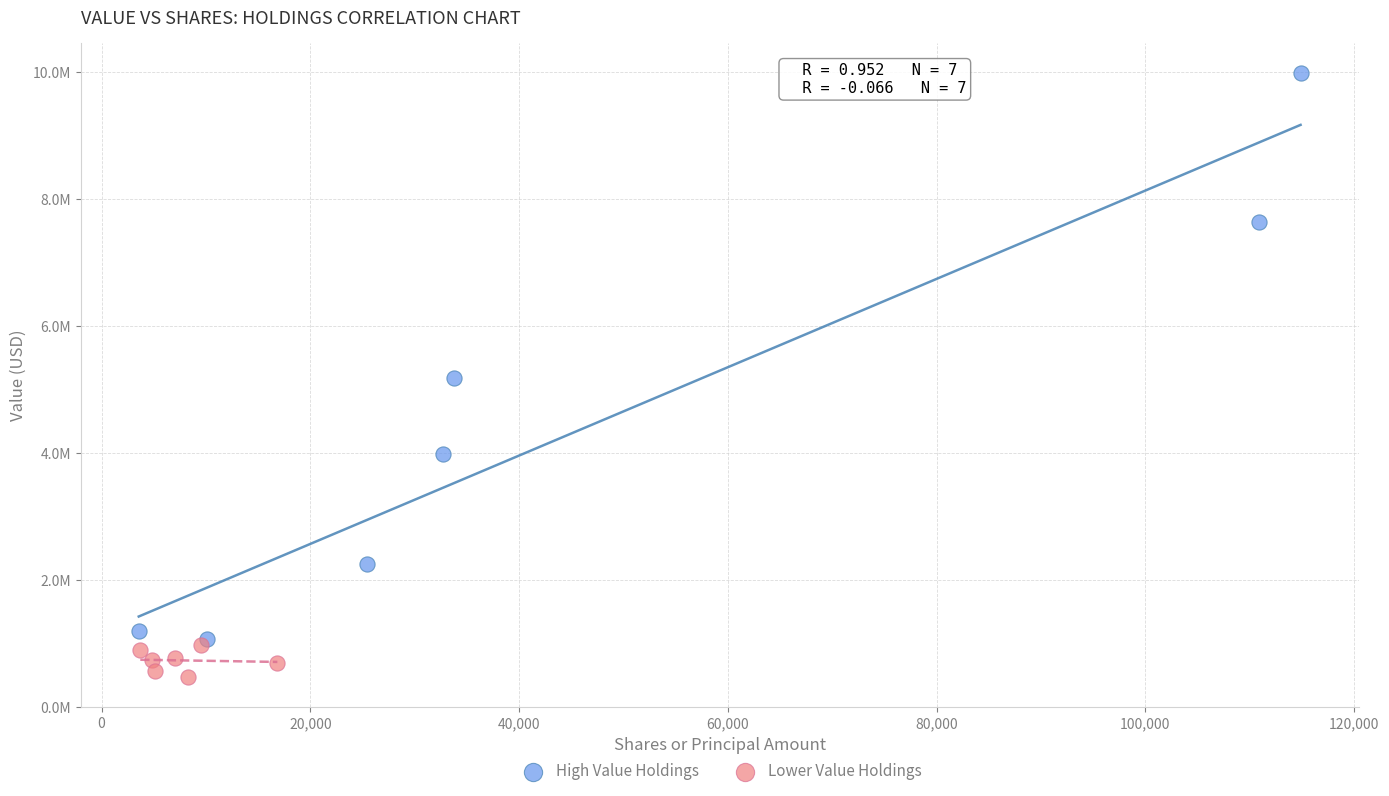

What are all the series names shown in the legend?

High Value Holdings, Lower Value Holdings